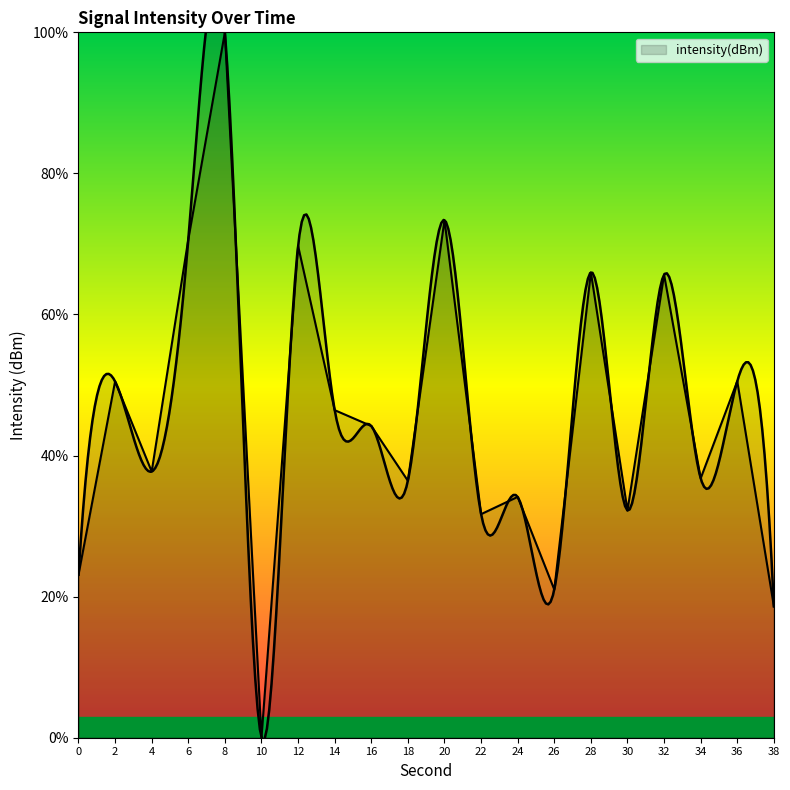

The value at 12 is 69.7. True or false?

True